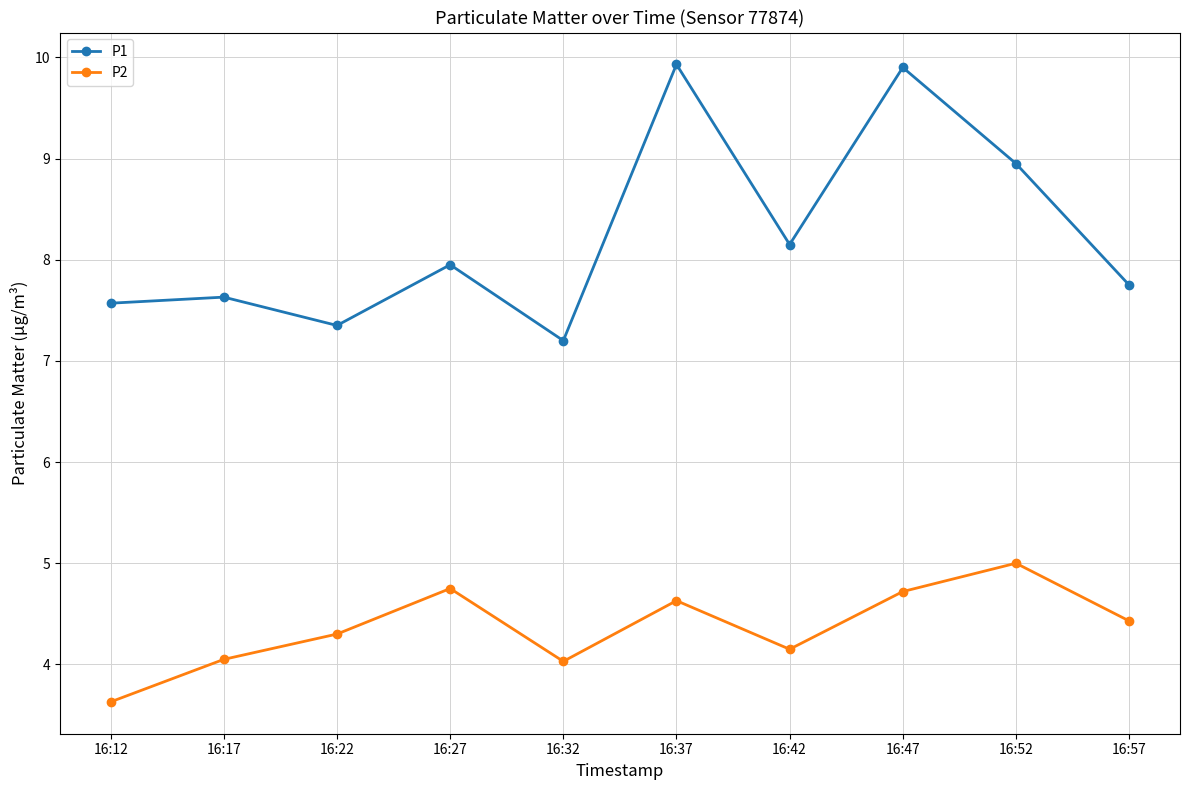

Is it true that P2 equals 3.6 at 16:12?

True